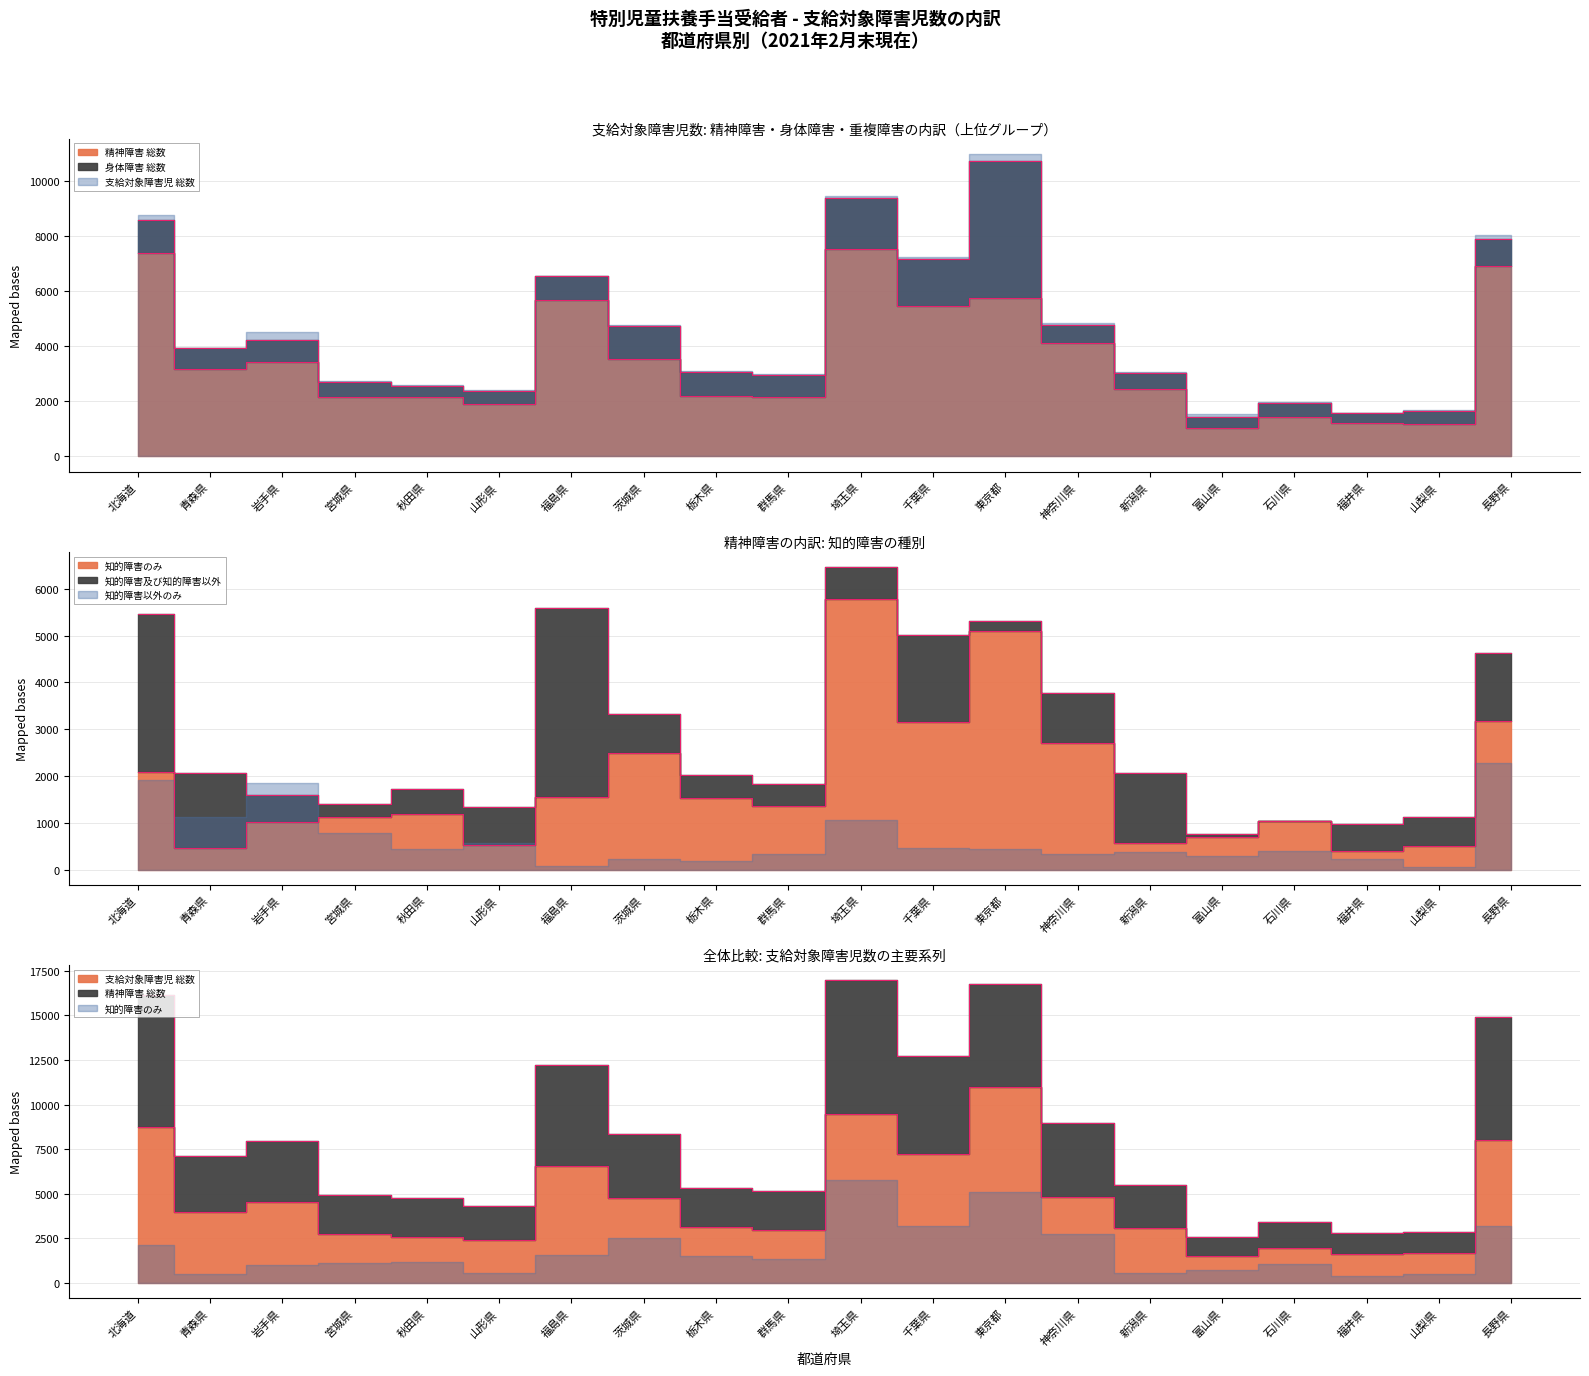

What is the sum of the 知的障害のみ values at 宮城県 and 長野県?

4298